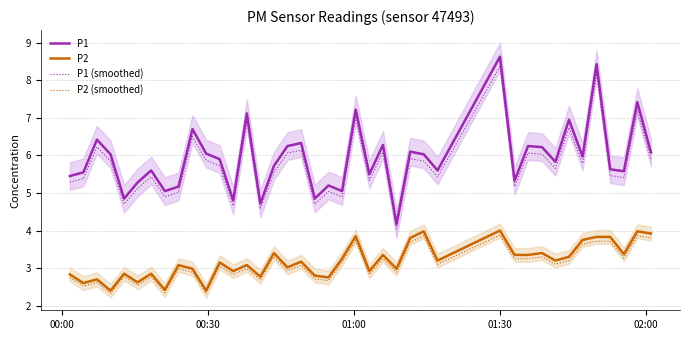

True or false: P1 (smoothed) and P1 intersect in this chart.

False